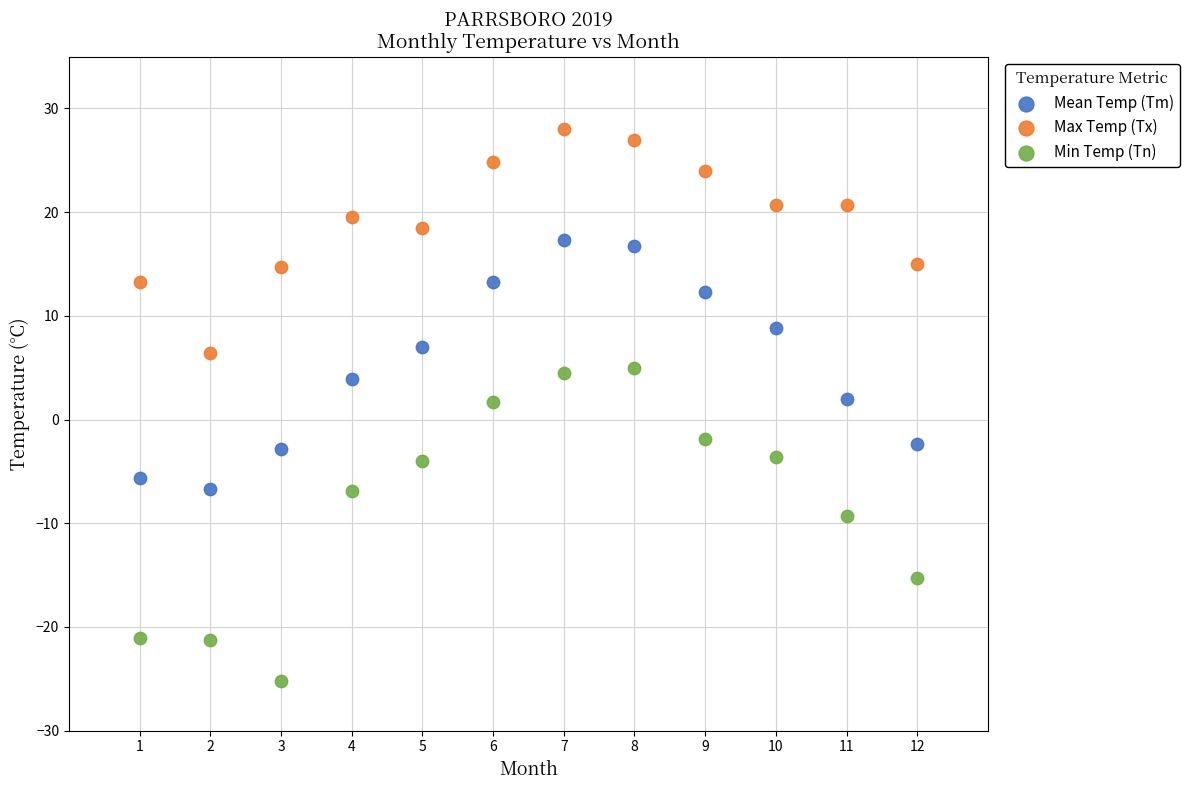

In the Min Temp (Tn) series, what Y value is closest to -10?

-9.3